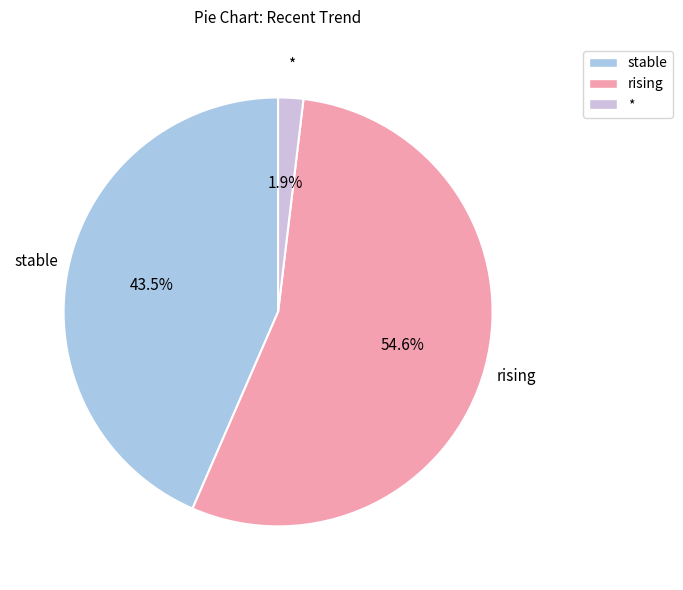

Is there any slice that represents more than half of the pie?

Yes